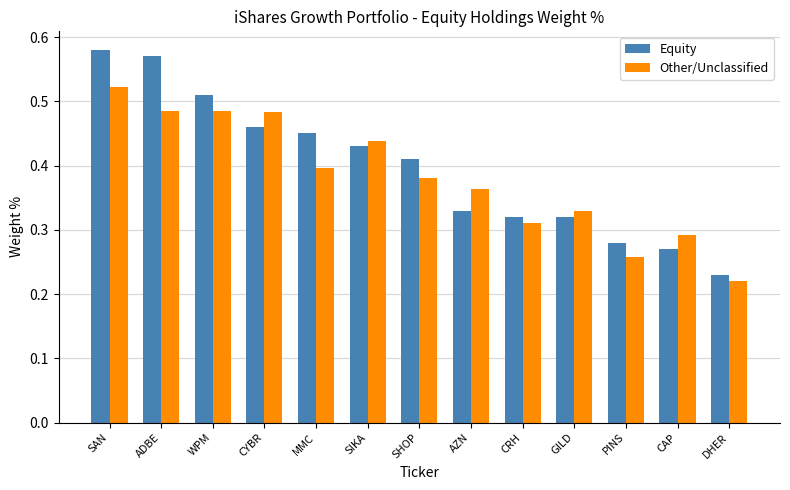

Rank the series by their maximum value, from lowest to highest.

Other/Unclassified, Equity